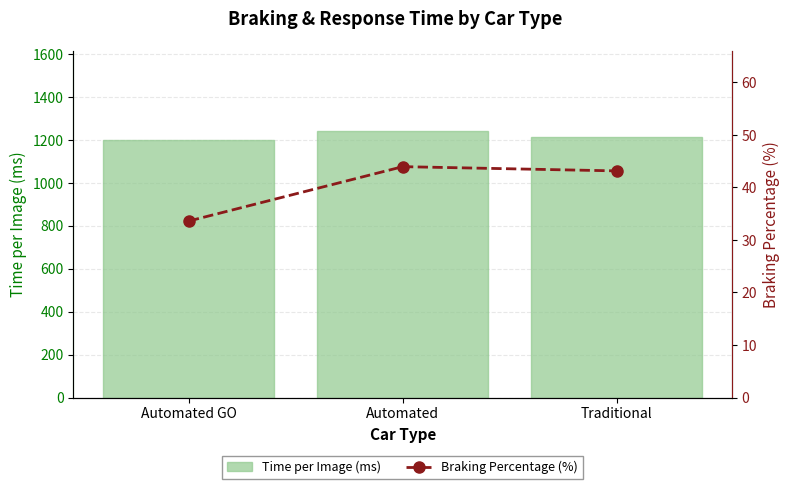

List the series in order of their peak value, lowest first.

Braking Percentage (%), Time per Image (ms)